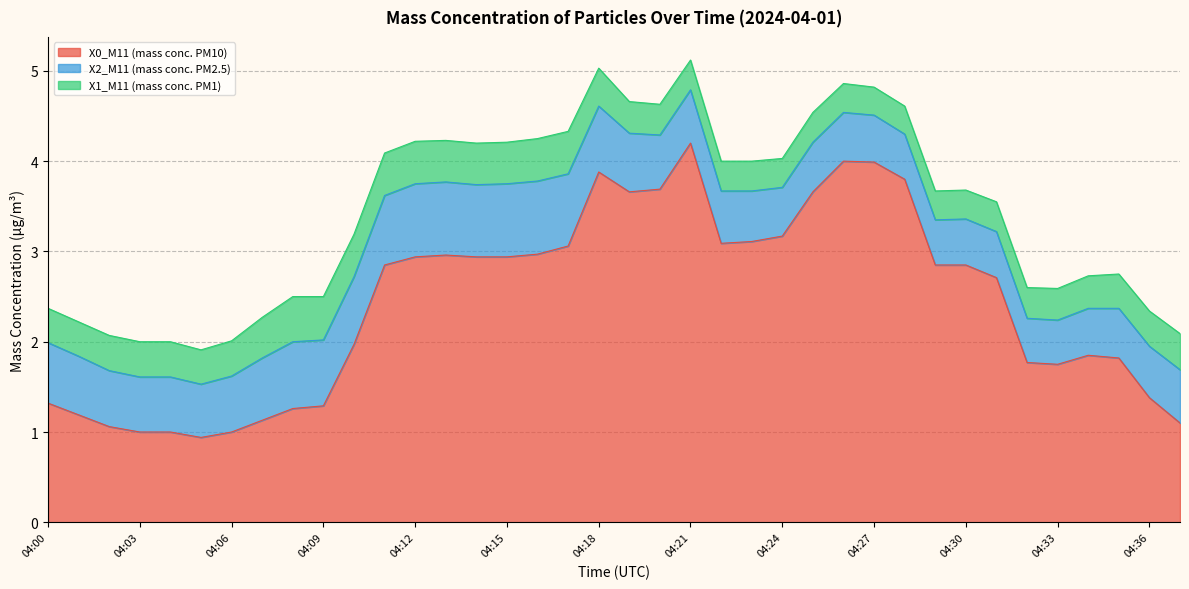

What are all the series names shown in the legend?

X0_M11 (mass conc. PM10), X2_M11 (mass conc. PM2.5), X1_M11 (mass conc. PM1)